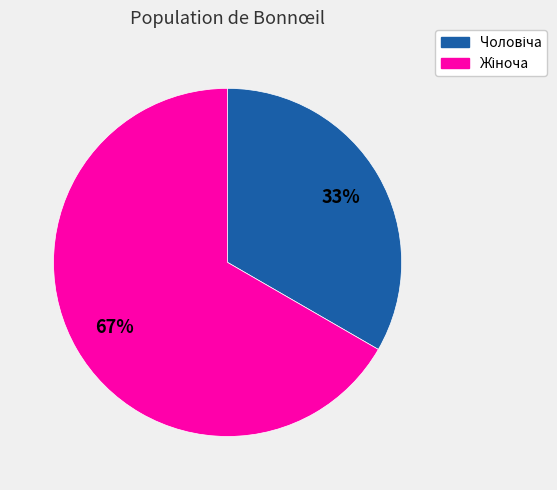

Does any single category account for the majority?

Yes